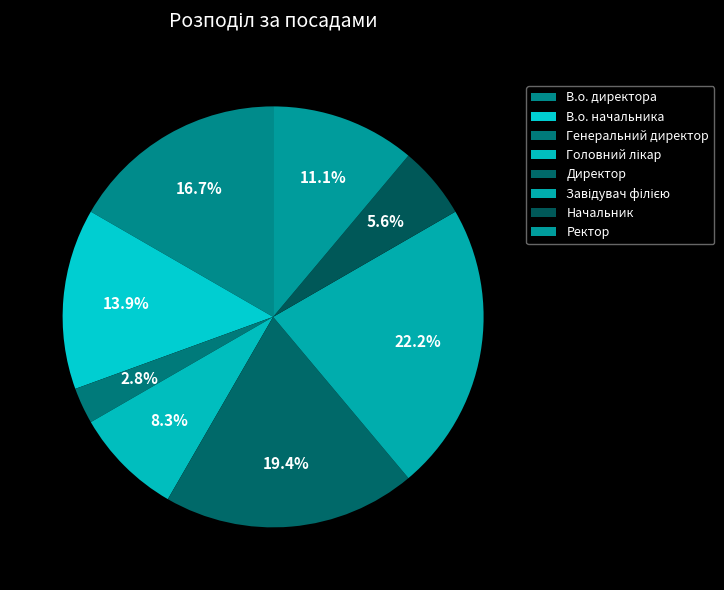

Does Директор account for over 50% of the chart?

No